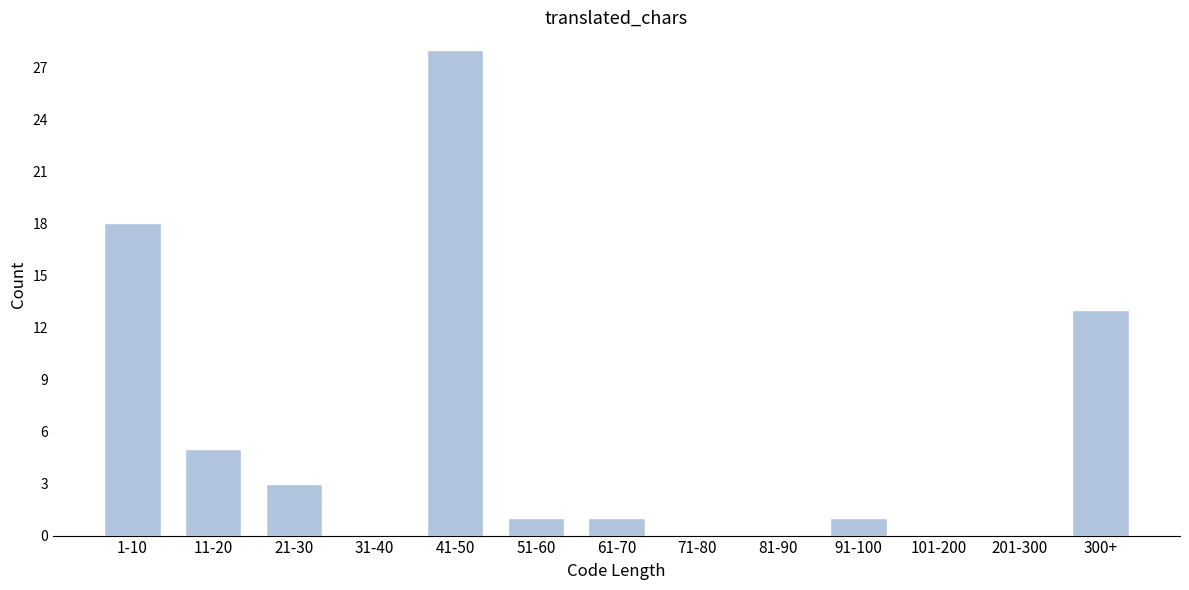

Reading left to right, list all the values displayed in this chart.

1-10=18	11-20=5	21-30=3	31-40=0	41-50=28	51-60=1	61-70=1	71-80=0	81-90=0	91-100=1	101-200=0	201-300=0	300+=13